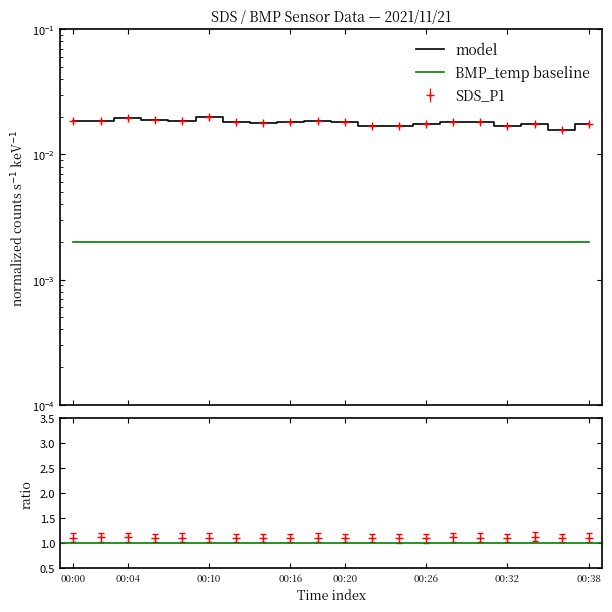

At which category does SDS_P1 reach its first local peak?

00:04